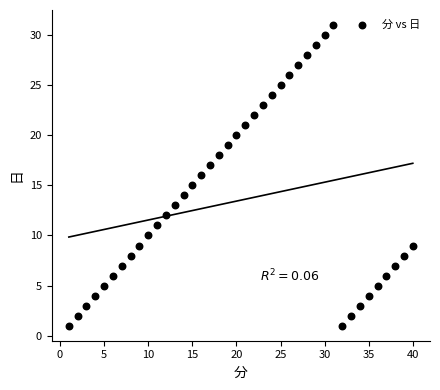

What is the range of Y values (max minus min)?

30